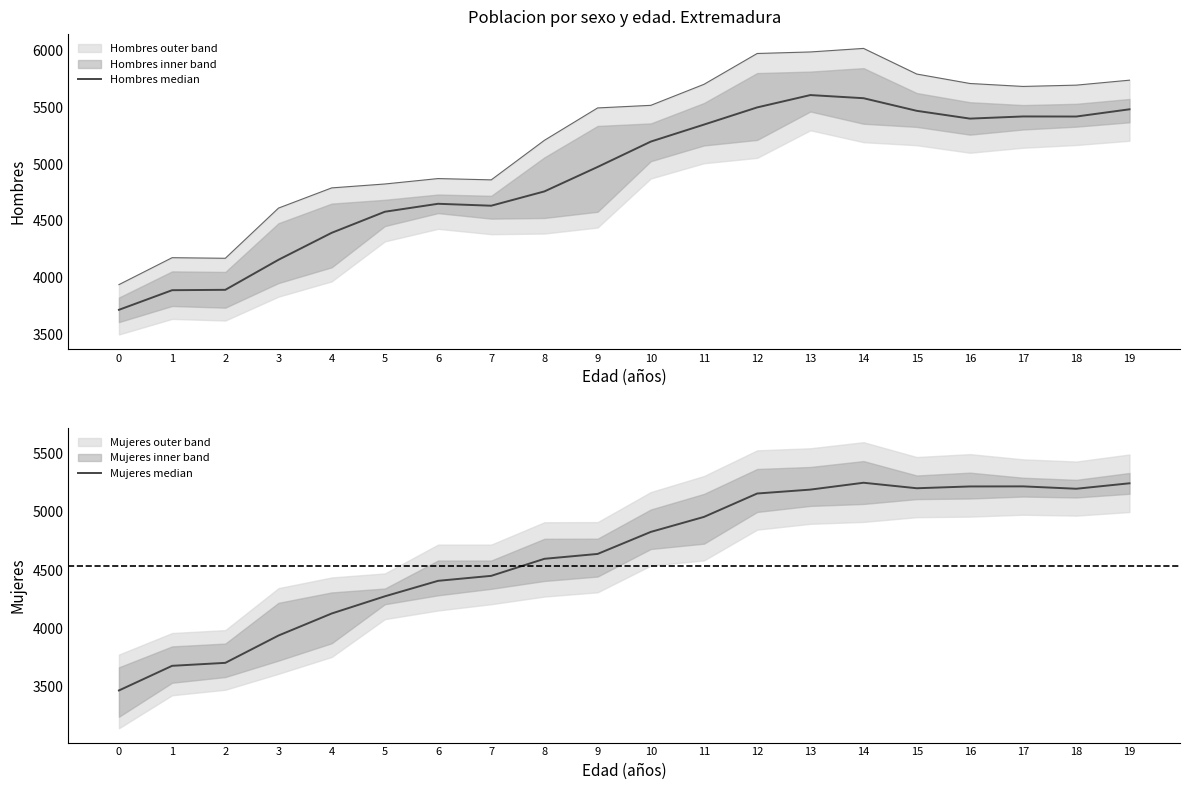

Reading left to right, list all the values displayed in this chart.

Hombres median: 3716.7	3889.3	3892.7	4157.3	4394.7	4580.3	4650.3	4633.3	4759.3	4974.7	5198.0	5347.7	5499.0	5607.7	5580.0	5469.0	5400.3	5419.3	5418.7	5482.3
Mujeres median: 3470.3	3681.0	3706.3	3940.0	4128.3	4275.3	4407.7	4450.3	4596.0	4637.7	4826.0	4954.3	5154.3	5187.7	5246.3	5199.3	5214.7	5215.3	5195.0	5241.7